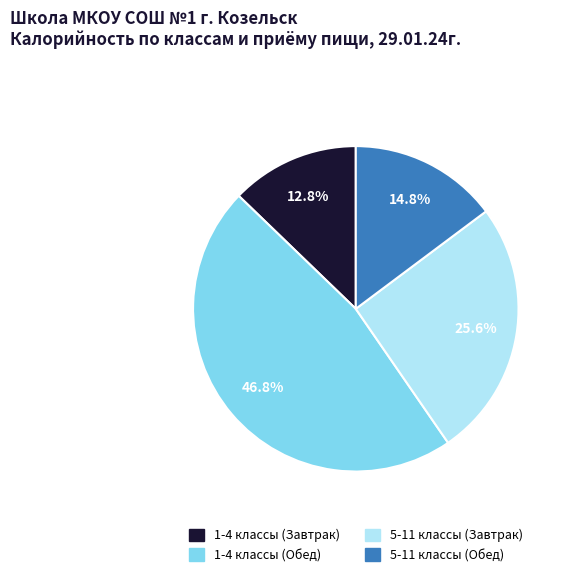

Which slice is the smallest?

1-4 классы (Завтрак)